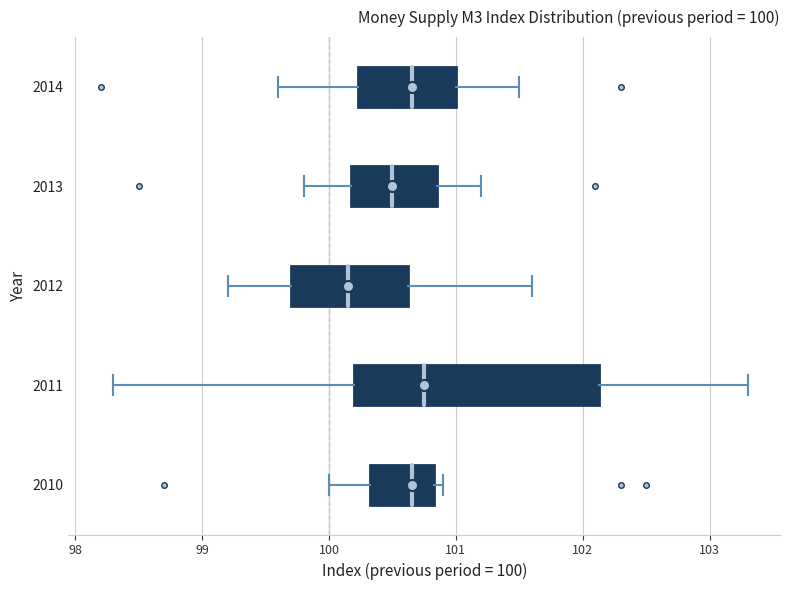

Which box is the widest, from its left edge to its right edge?

2011